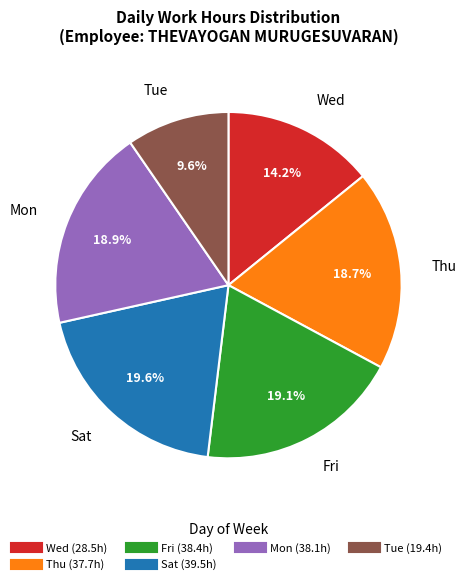

Is there a majority slice in this chart?

No